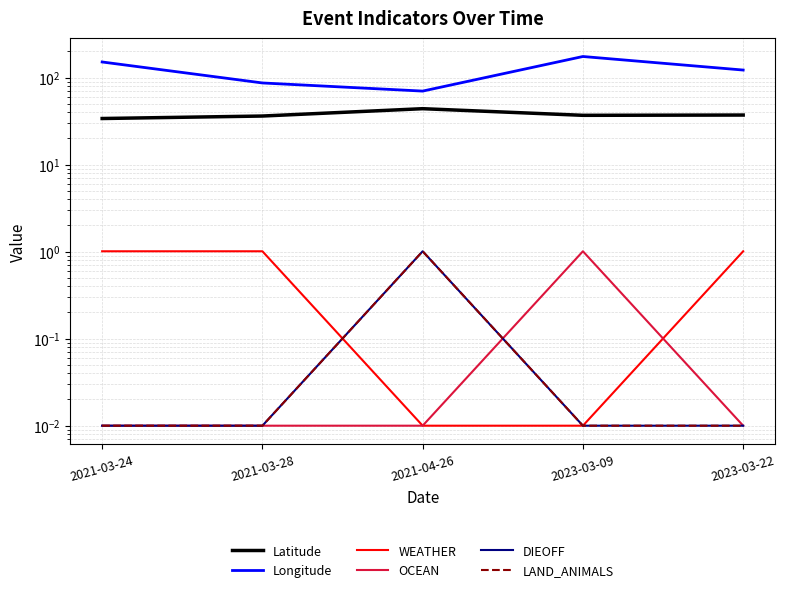

Which label corresponds to the smallest value in the chart?

2021-04-26